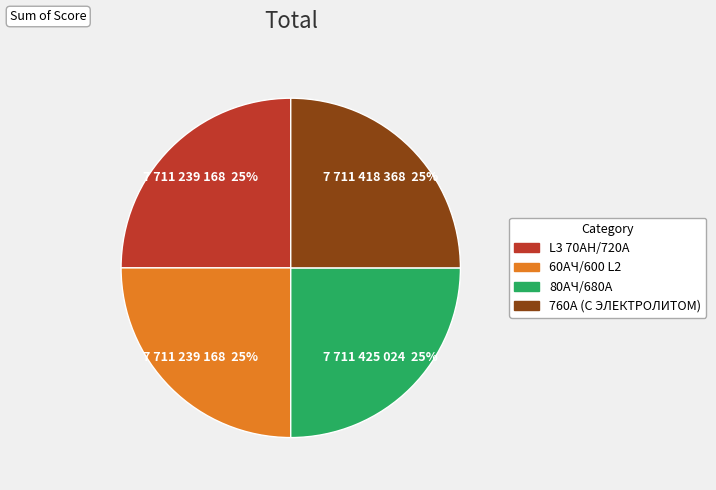

Does any single category account for the majority?

No